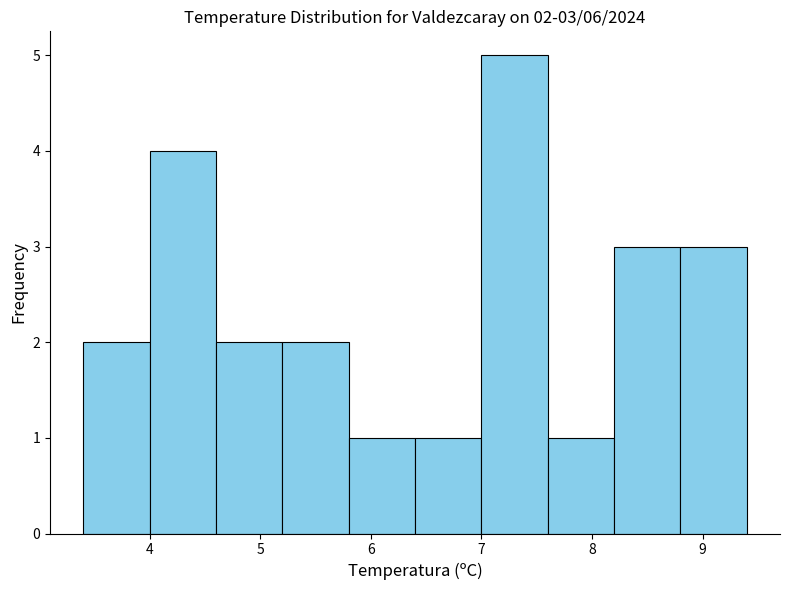

Over which range of the x-axis is the bar tallest?

7.0 to 7.6